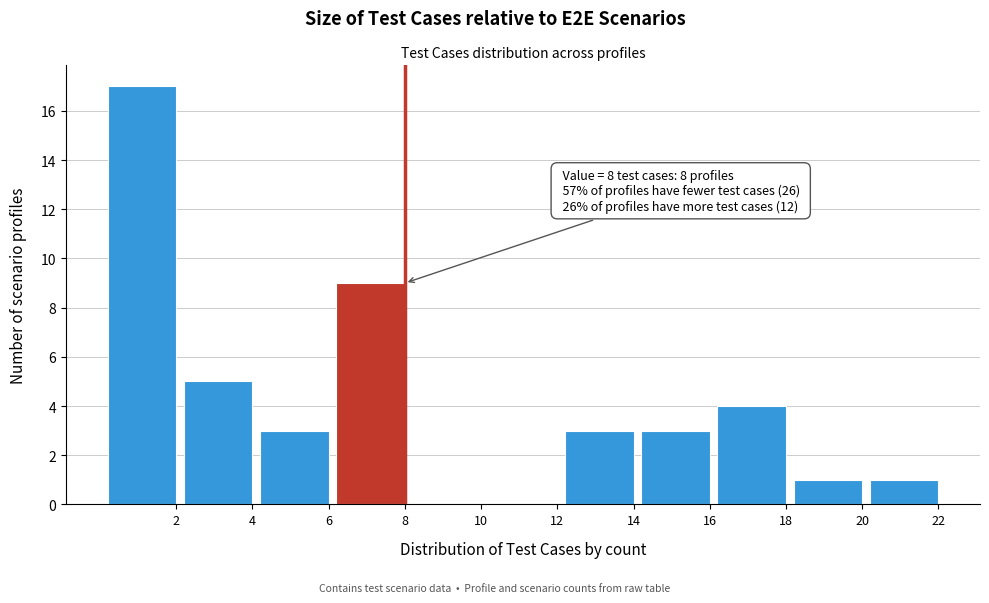

Reading right to left, list all the values displayed in this chart.

22=1	20=1	18=4	16=3	14=3	12=0	10=0	8=9	6=3	4=5	2=17